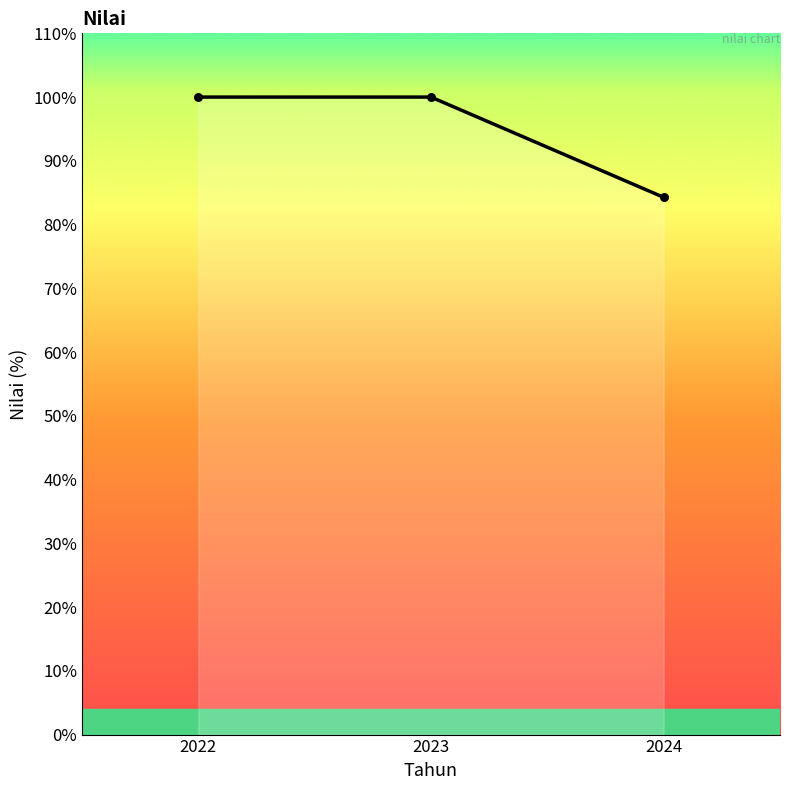

Between 2024 and 2023, which is larger?

2023